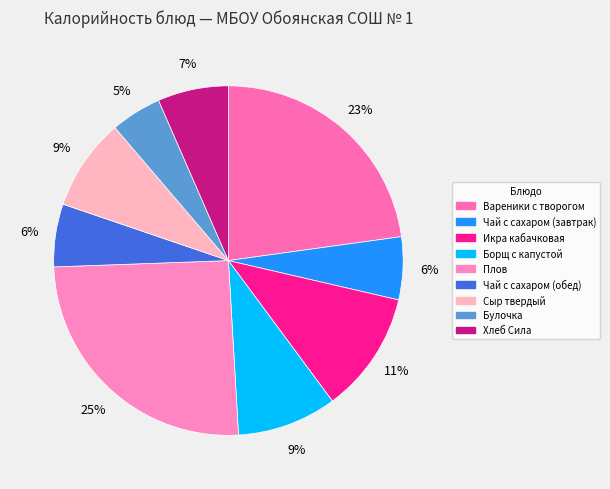

To the nearest percent, what is the average slice percentage?

11%